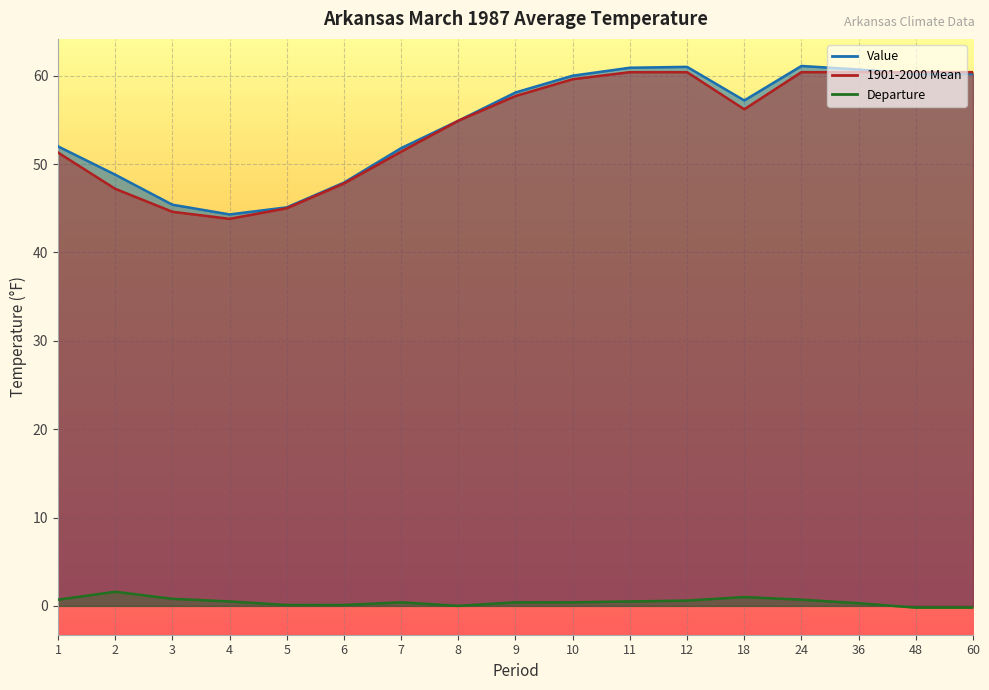

Rank the series by their maximum value, from lowest to highest.

Departure, 1901-2000 Mean, Value